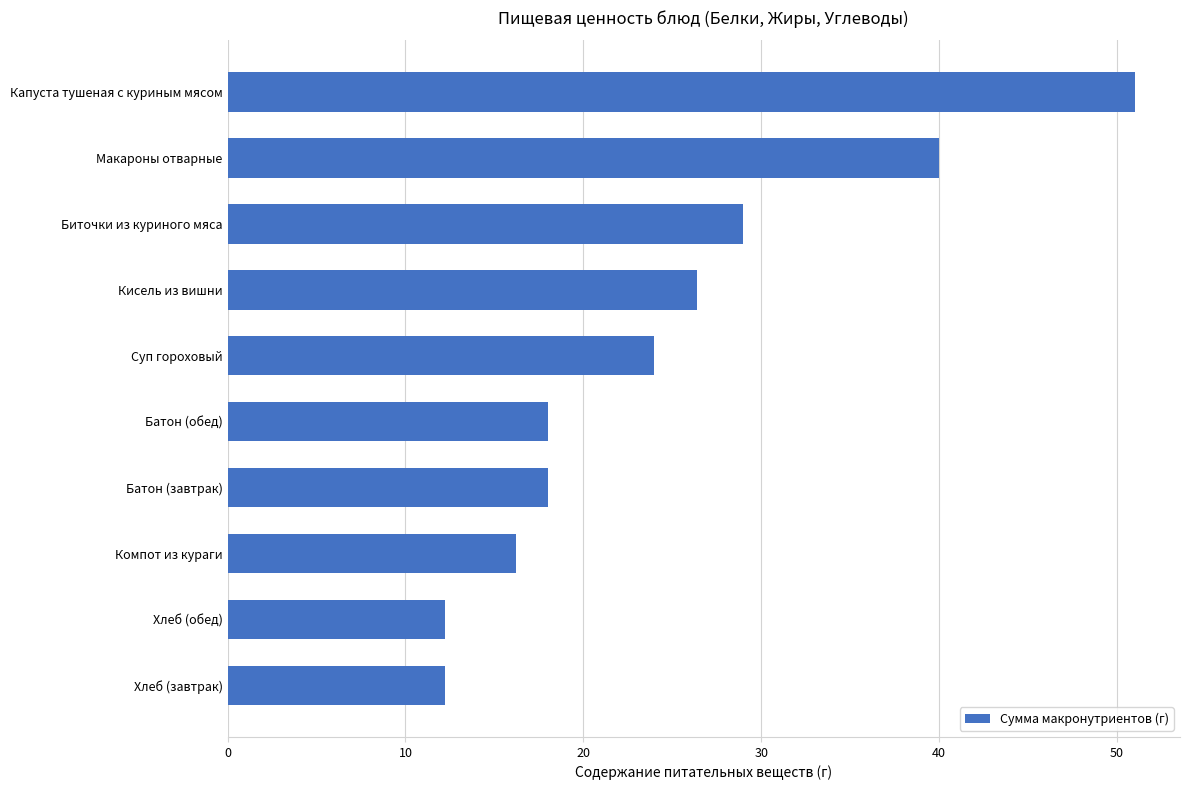

Approximately how many times larger is the value at Хлеб (завтрак) compared to Кисель из вишни?

0.5